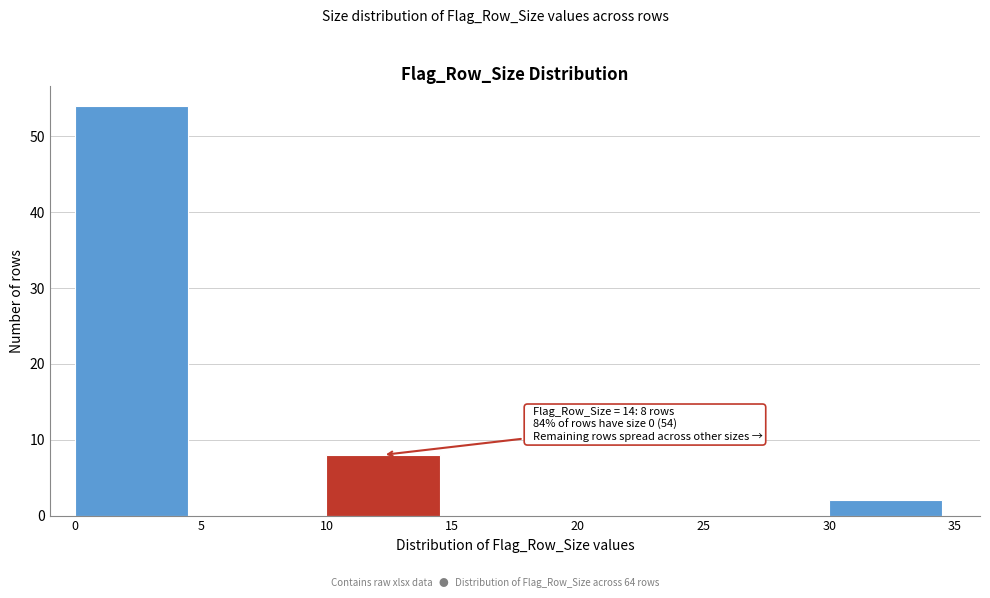

Reading left to right, list all the values displayed in this chart.

0=54	5=0	10=8	15=0	20=0	25=0	30=2